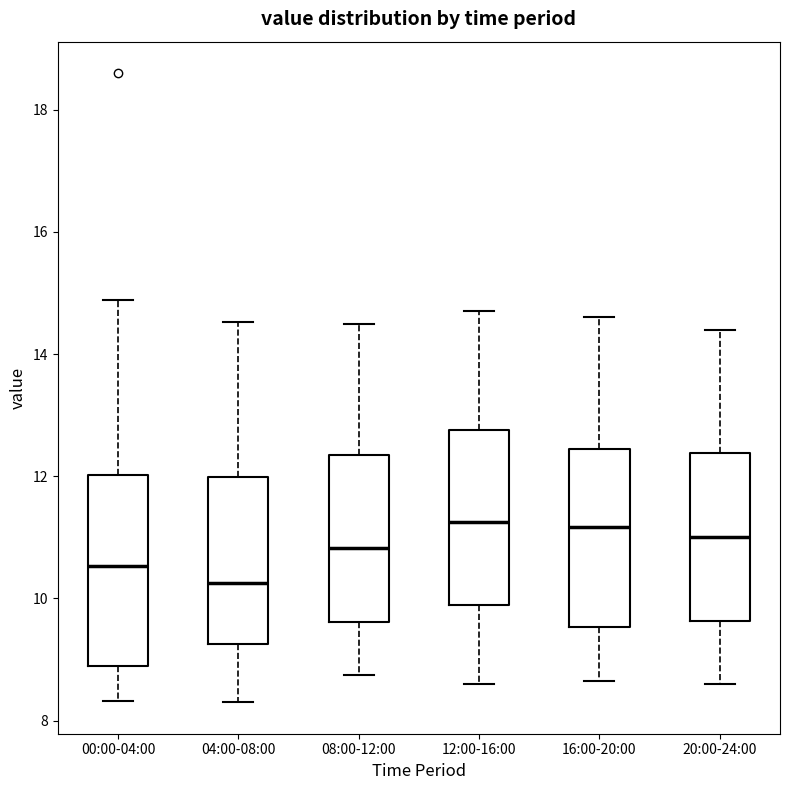

Reading left to right, transcribe this box plot: for each box, give where its median line is, the range the box spans, and where its two whiskers end, as read against the y-axis. The values are not printed on the chart, so give them approximately, as read against the axis.

00:00-04:00: median 10.6, box 8.8 to 12.0, whiskers 8.4 to 14.8
04:00-08:00: median 10.2, box 9.2 to 12.0, whiskers 8.4 to 14.6
08:00-12:00: median 10.8, box 9.6 to 12.4, whiskers 8.8 to 14.6
12:00-16:00: median 11.2, box 9.8 to 12.8, whiskers 8.6 to 14.8
16:00-20:00: median 11.2, box 9.6 to 12.4, whiskers 8.6 to 14.6
20:00-24:00: median 11.0, box 9.6 to 12.4, whiskers 8.6 to 14.4